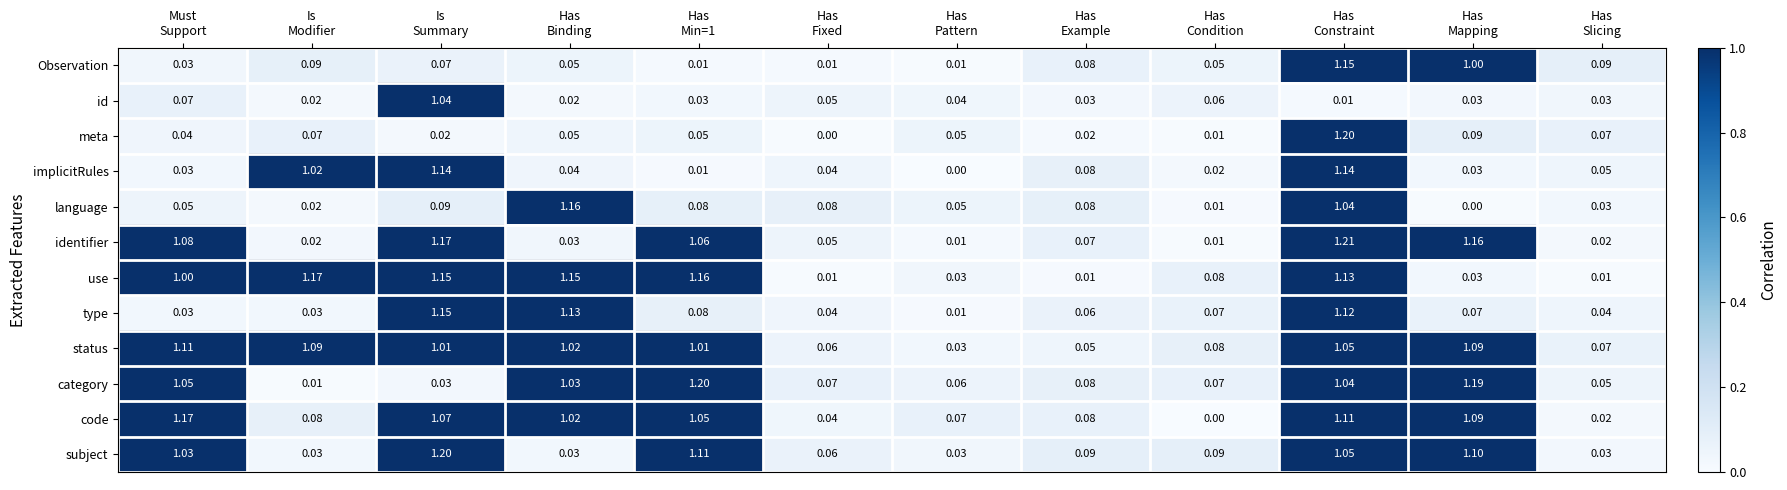

Which series has the largest total across all categories?

status